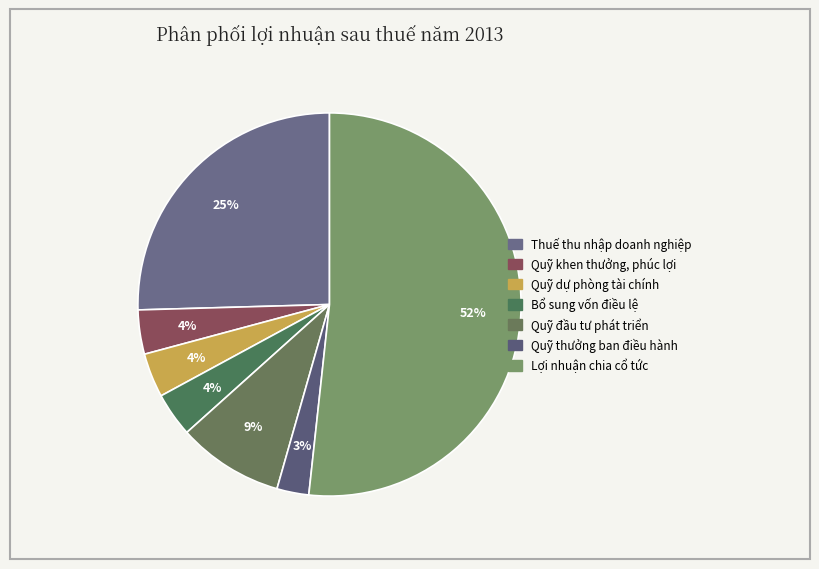

What is the total percentage of Bổ sung vốn điều lệ and Quỹ khen thưởng, phúc lợi?

7.5%